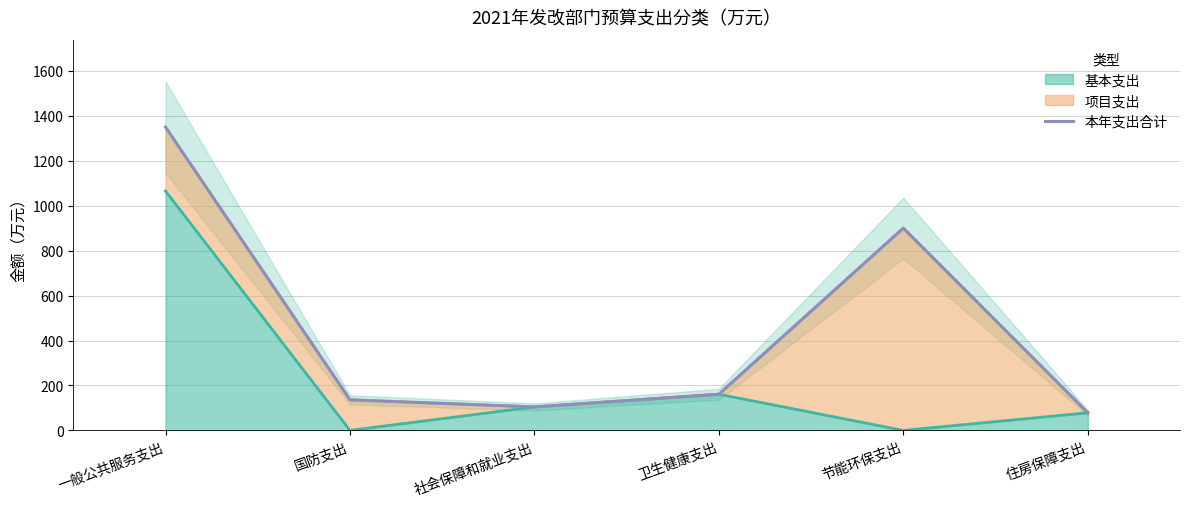

What is the approximate value at 一般公共服务支出?

1349.4